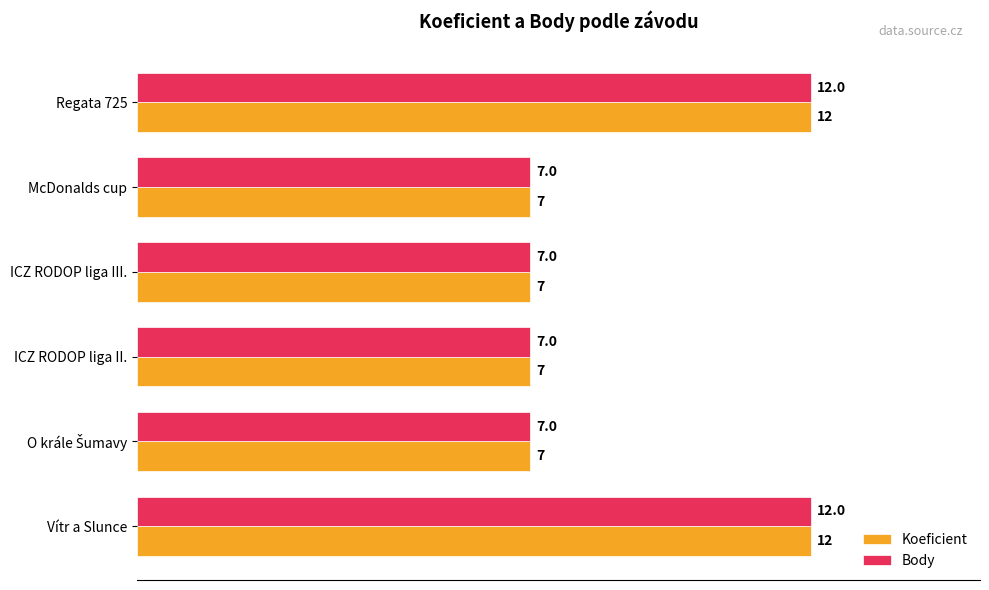

What is the maximum value for Koeficient?

12